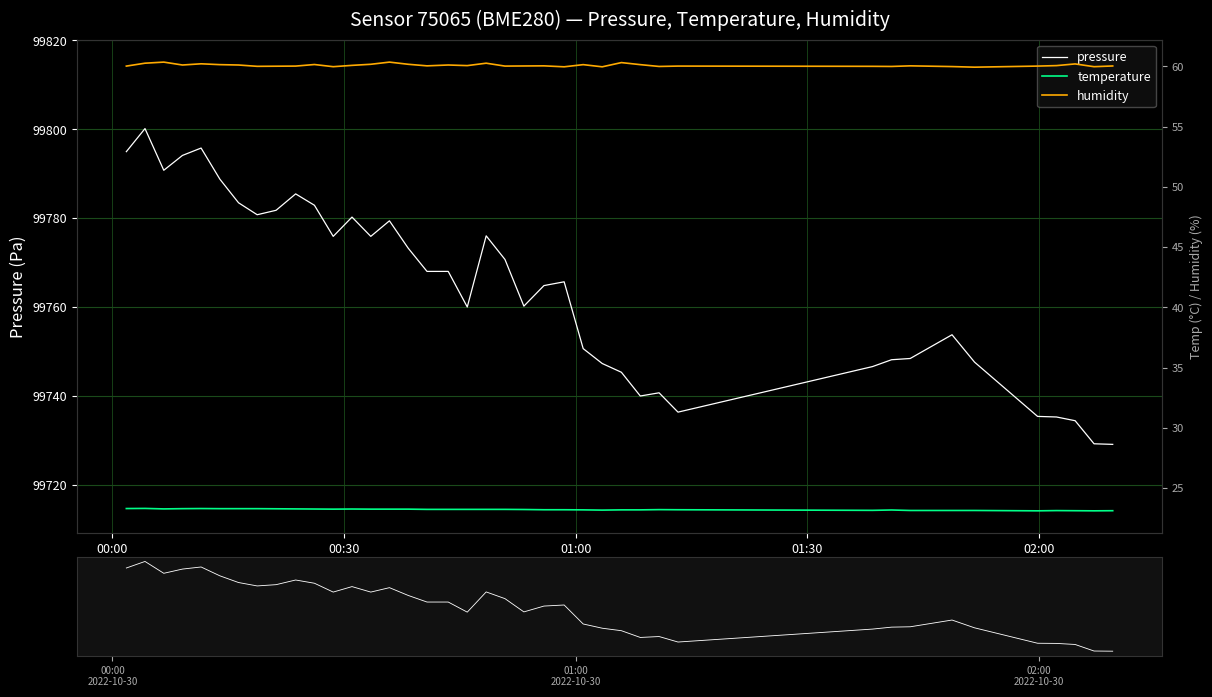

At which label does humidity reach its peak?

01:00
2022-10-30